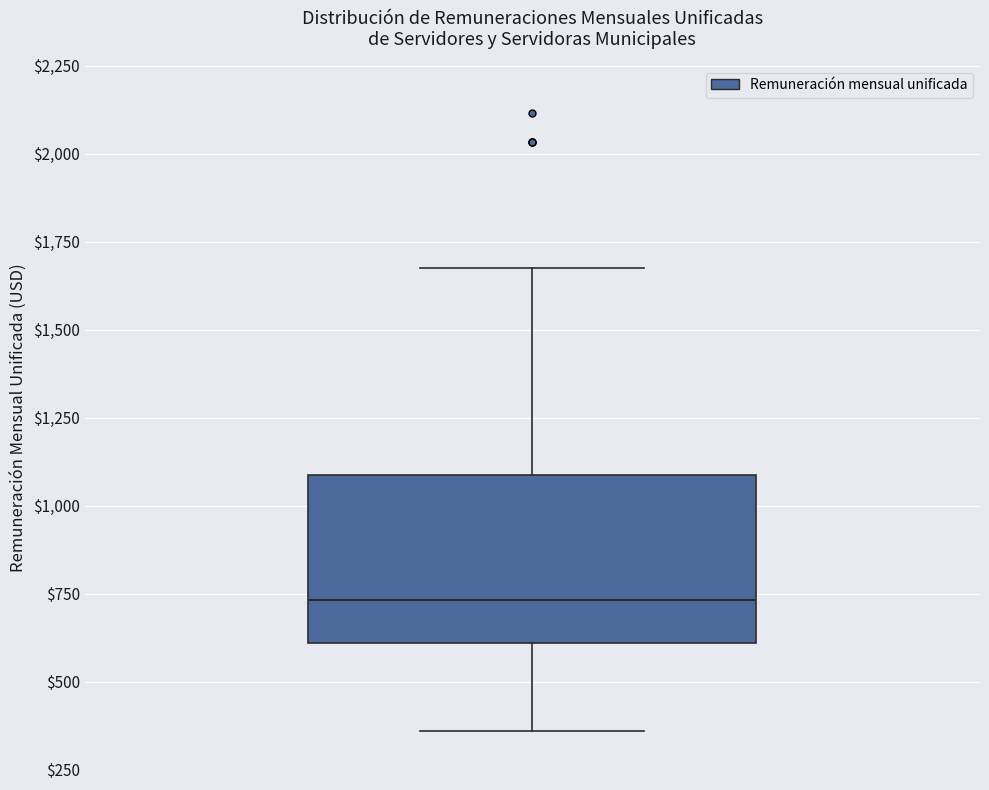

Read this box plot against the y-axis: the position of the median line, the range covered by the box, and the ends of both whiskers. The values are not printed on the chart, so give them approximately, as read against the axis.

median 750, box 600 to 1100, whiskers 350 to 1700